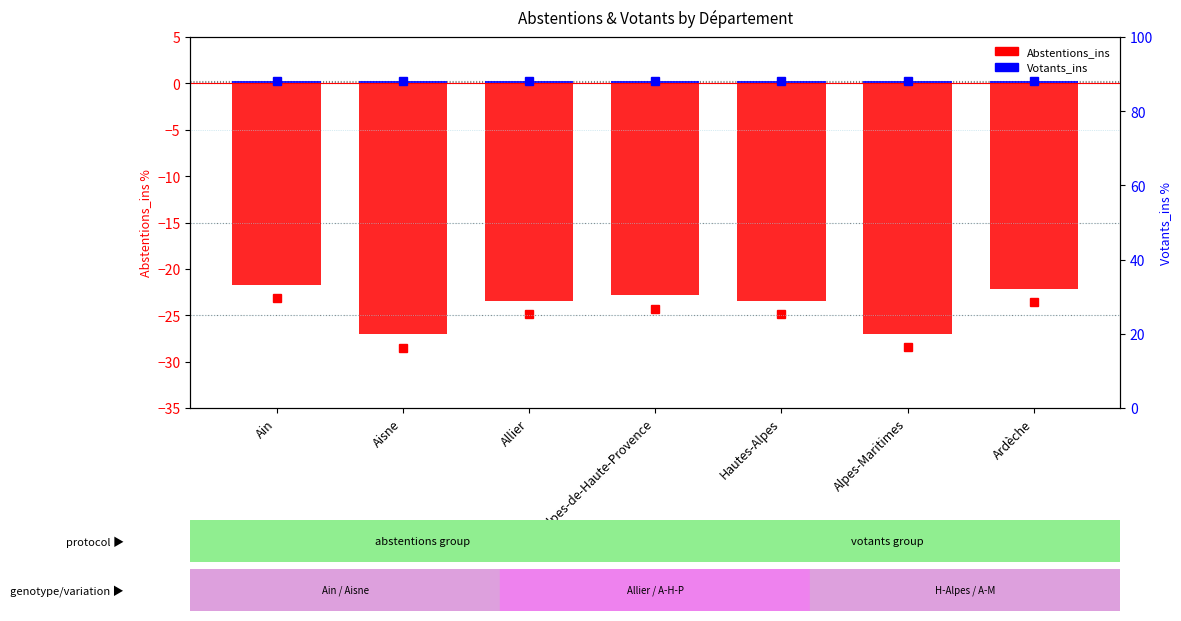

Count the number of data series in this chart.

2